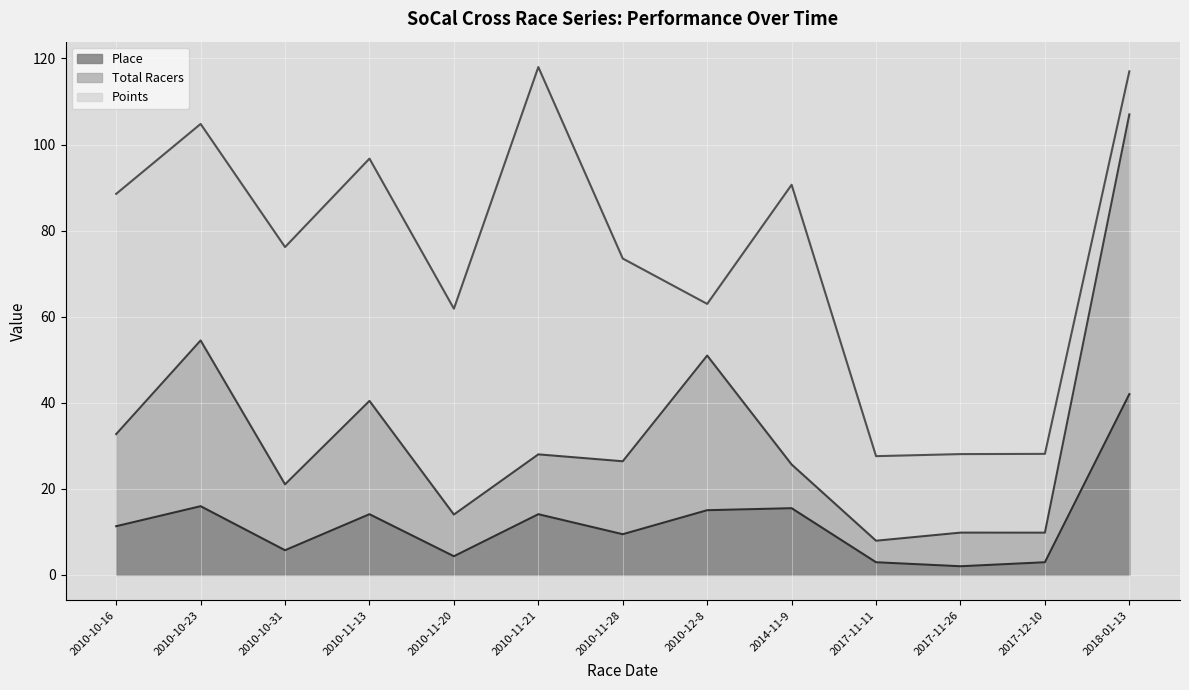

The Total Racers series shows 51.0 at 2010-12-8. True or false?

True